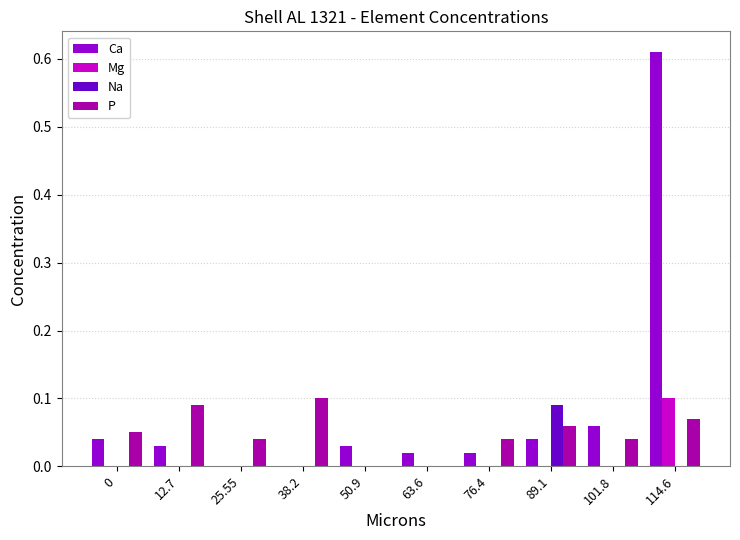

At which category is the sum across all series the highest?

114.6